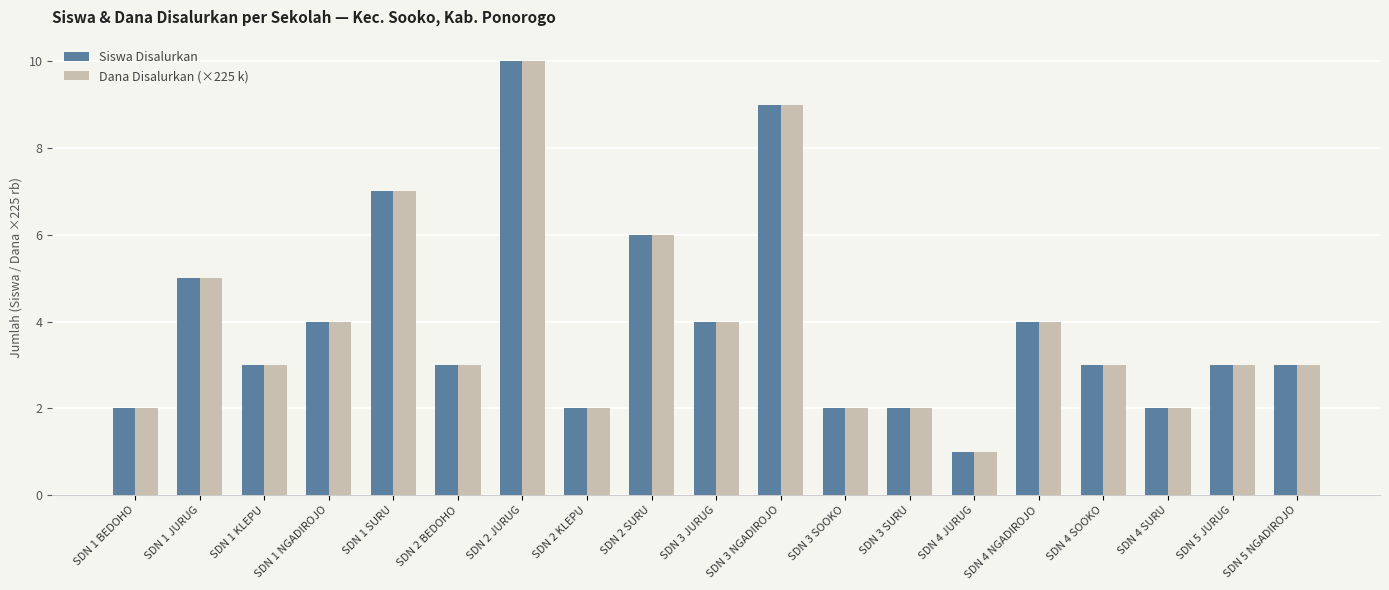

At which label is Siswa Disalurkan closest to 5?

SDN 1 JURUG